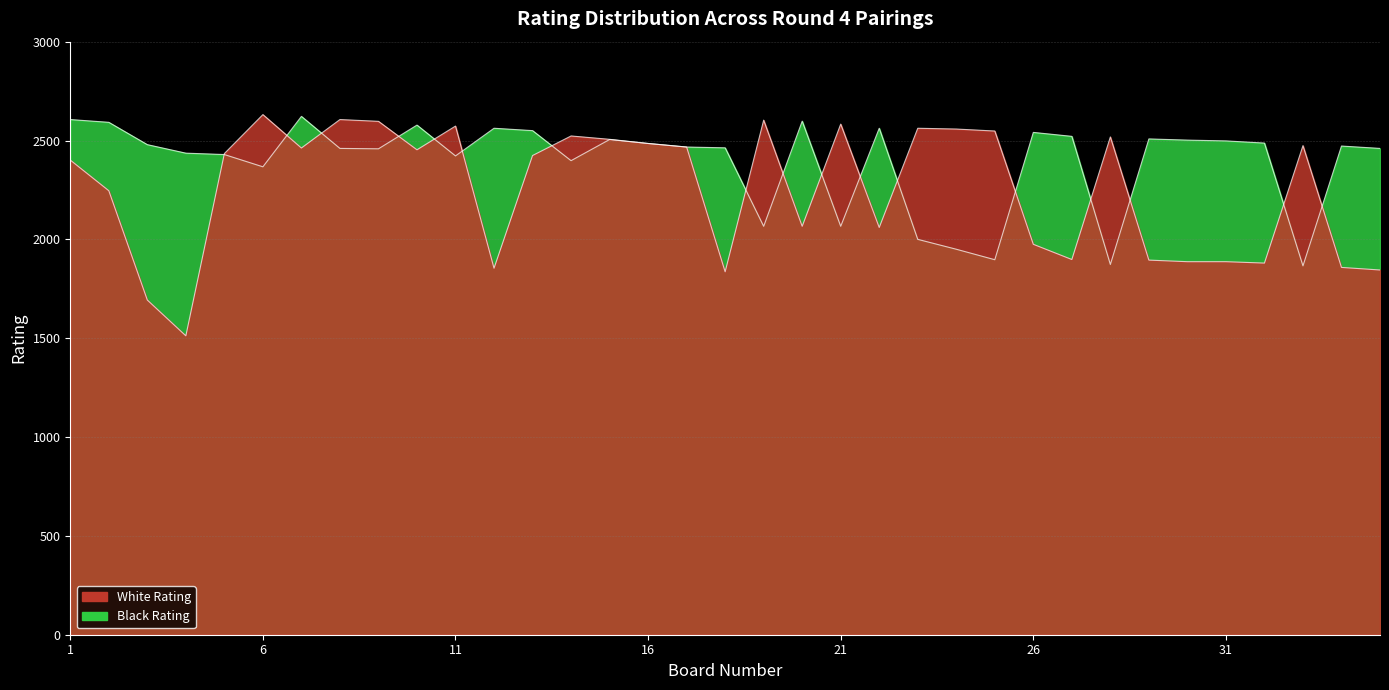

What is the value of the Black Rating point at the 14th from the left?

2398